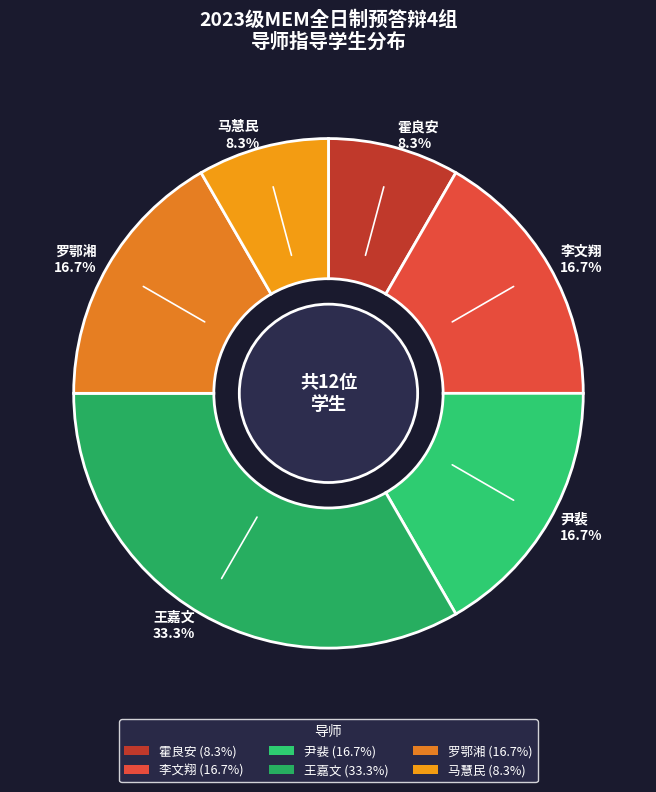

Rank the categories by value from highest to lowest.

王嘉文, 李文翔, 尹裴, 罗鄂湘, 霍良安, 马慧民